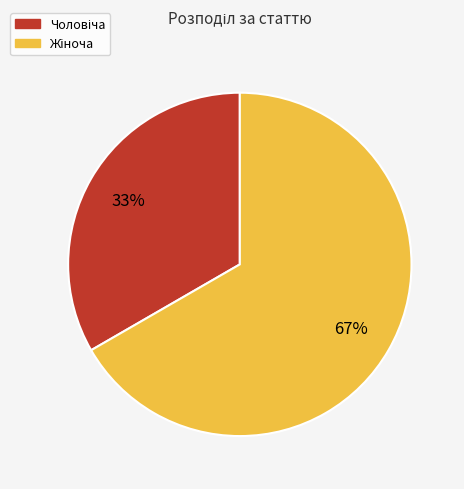

Does any single category account for the majority?

Yes